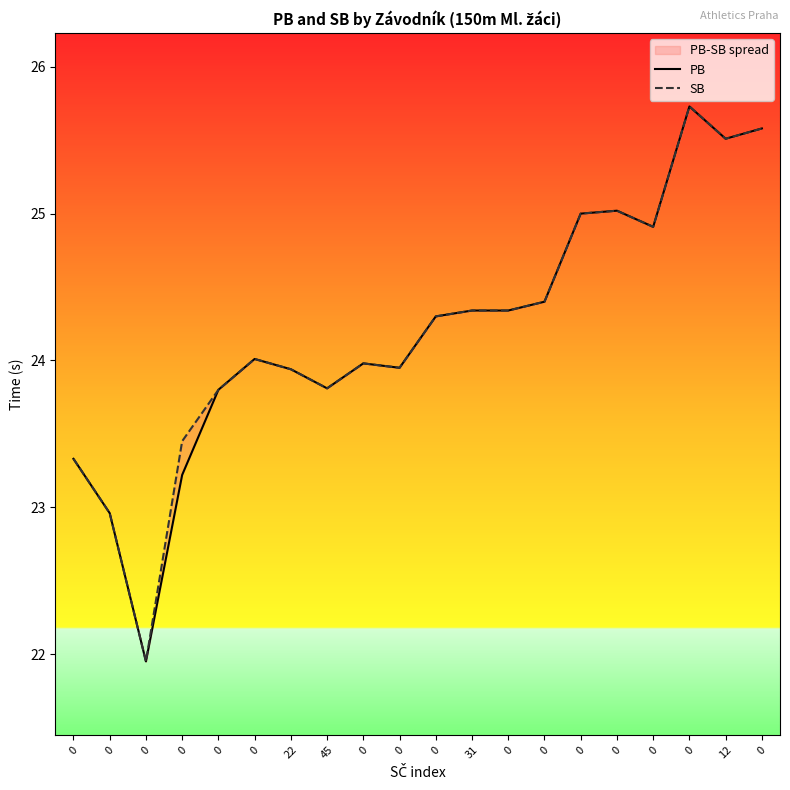

True or false: PB and SB cross at least once.

False